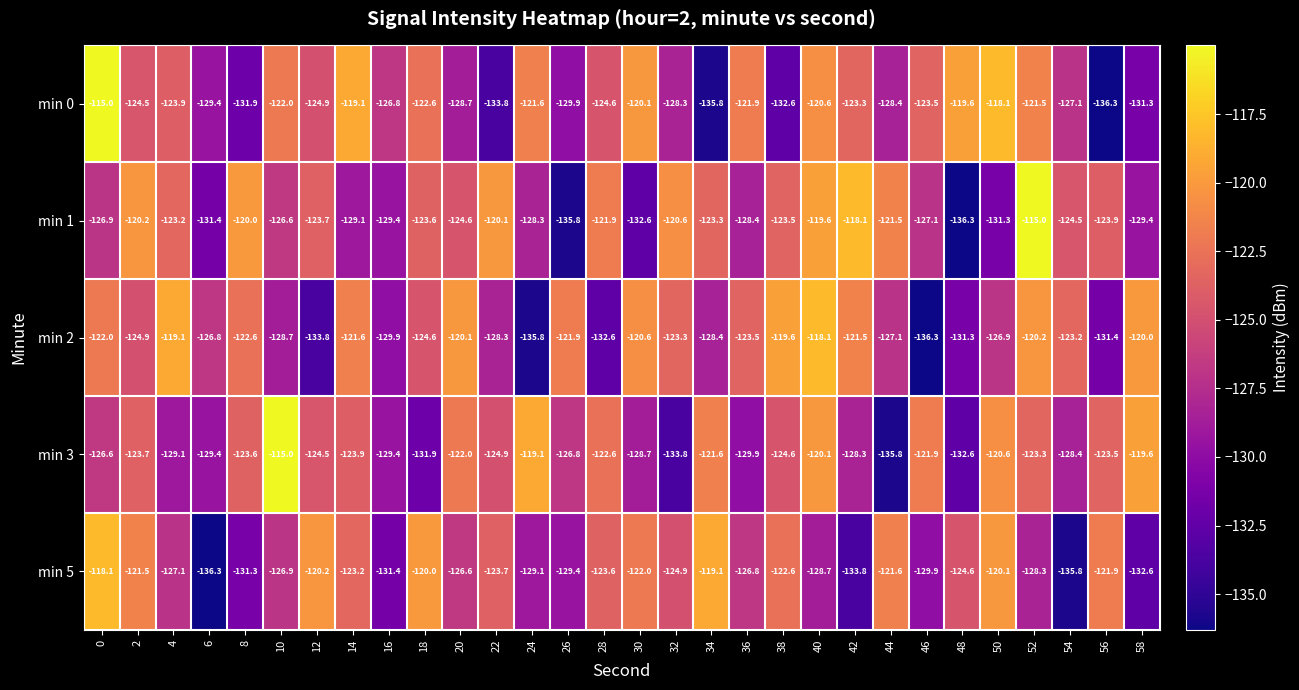

How many series are shown in this chart?

5